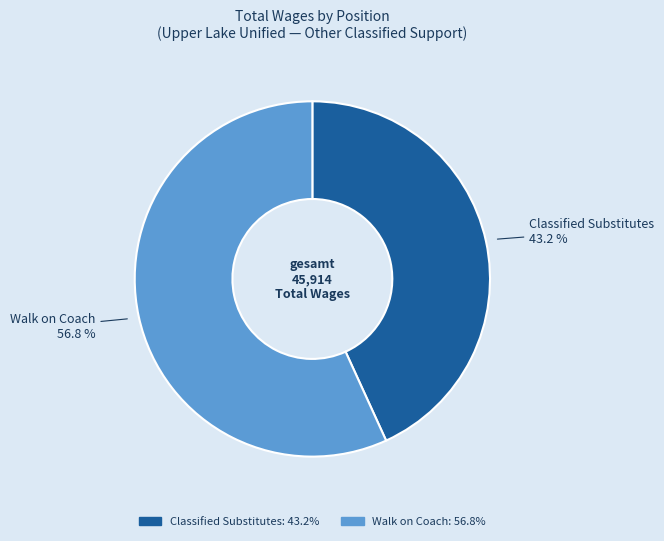

Is there a majority slice in this chart?

Yes